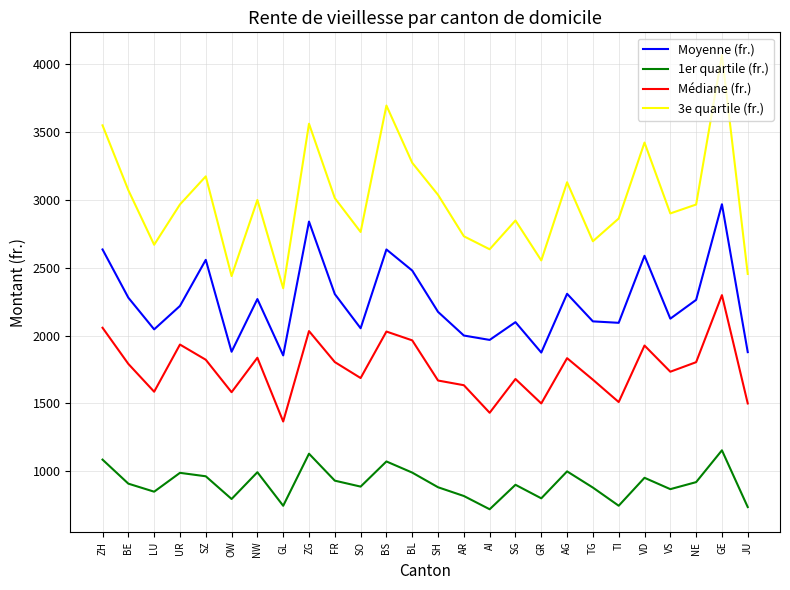

Which category has the highest value in the Moyenne (fr.) series?

GE